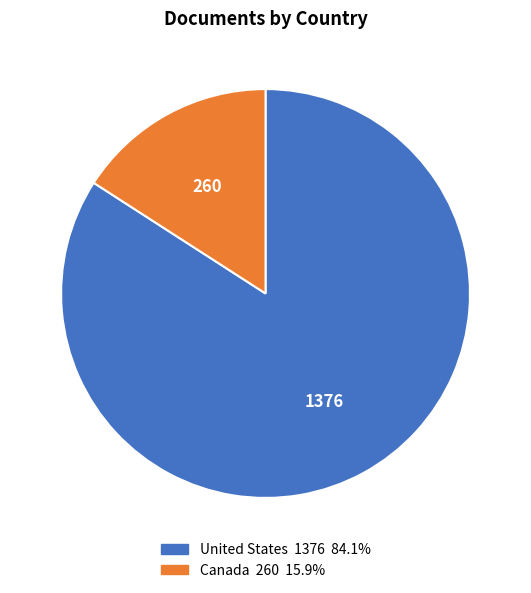

Which slice is the largest?

United States